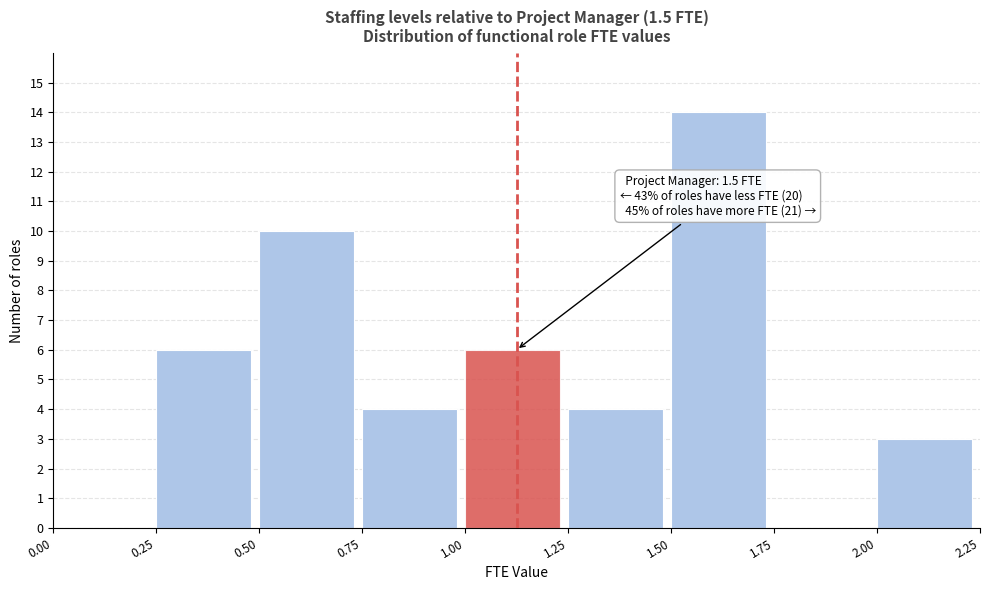

Which range on the x-axis has the tallest bar?

1.50 to 1.75